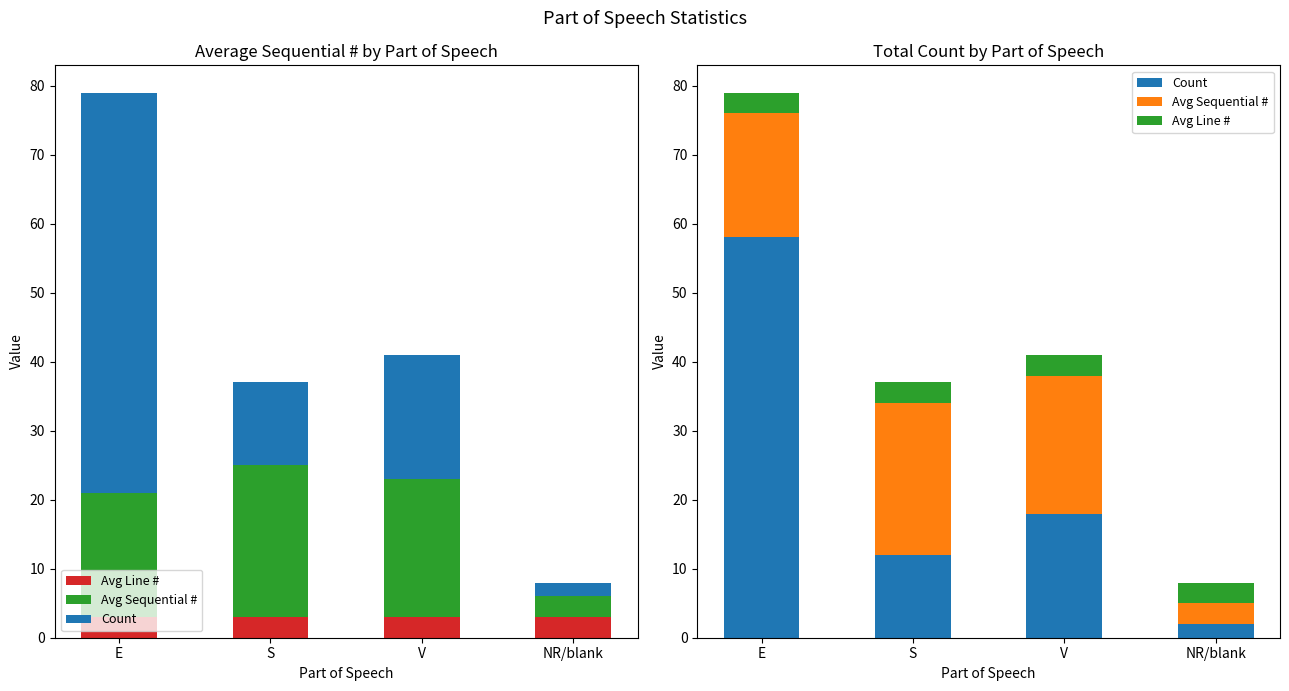

What is the label of the 3rd bar from the right?

S